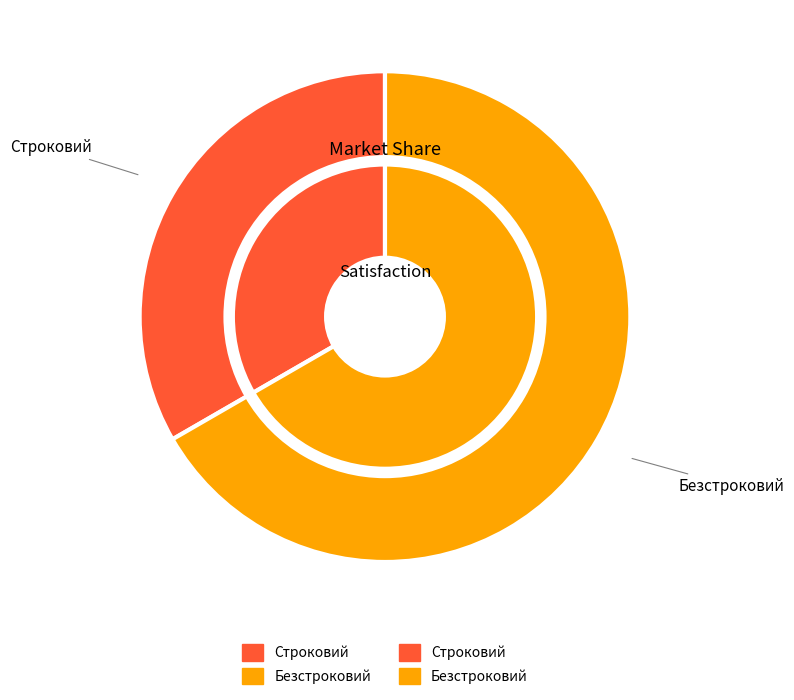

Which category has the smallest portion of the pie?

Строковий